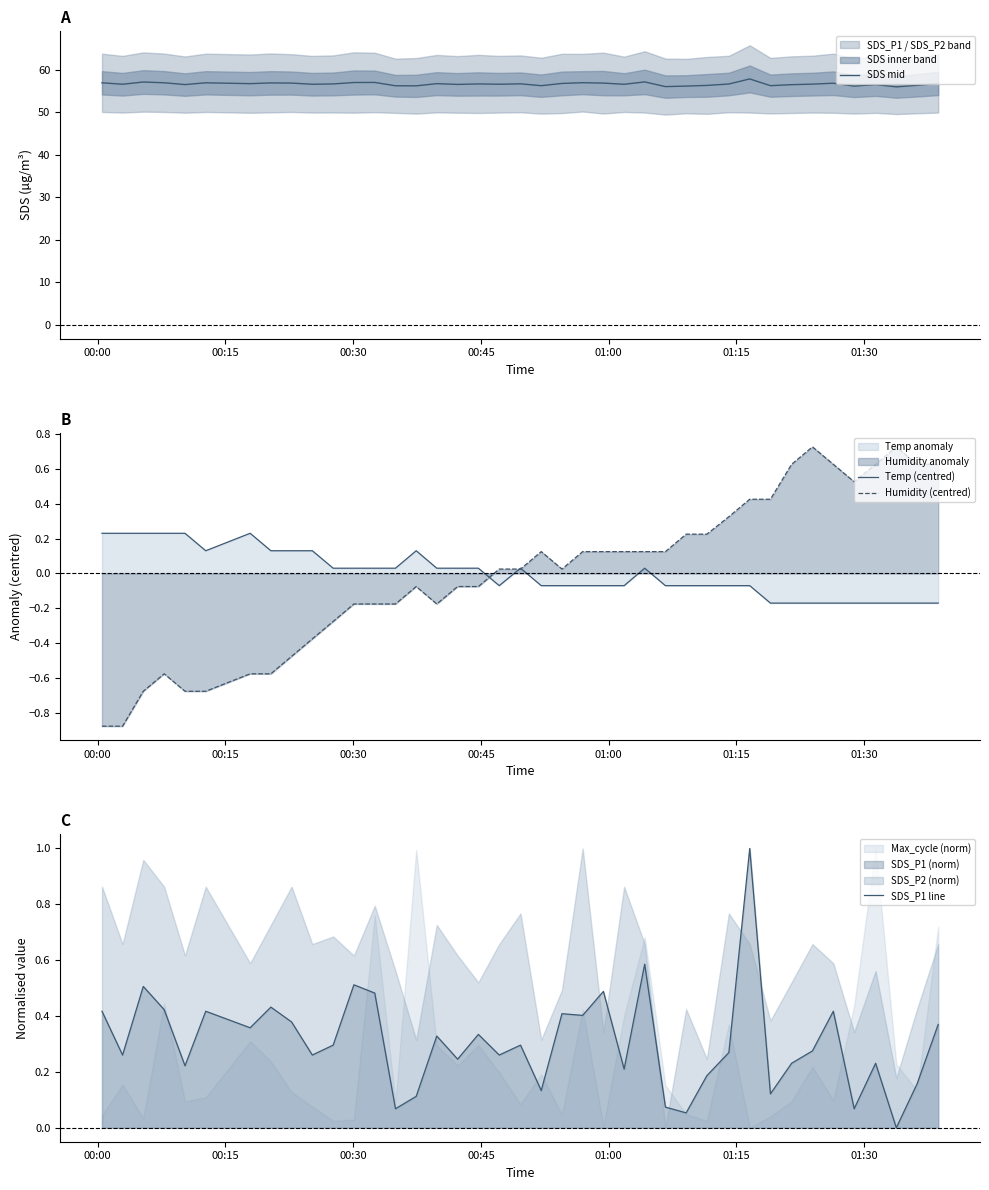

True or false: Temp (centred) and SDS mid cross at least once.

False